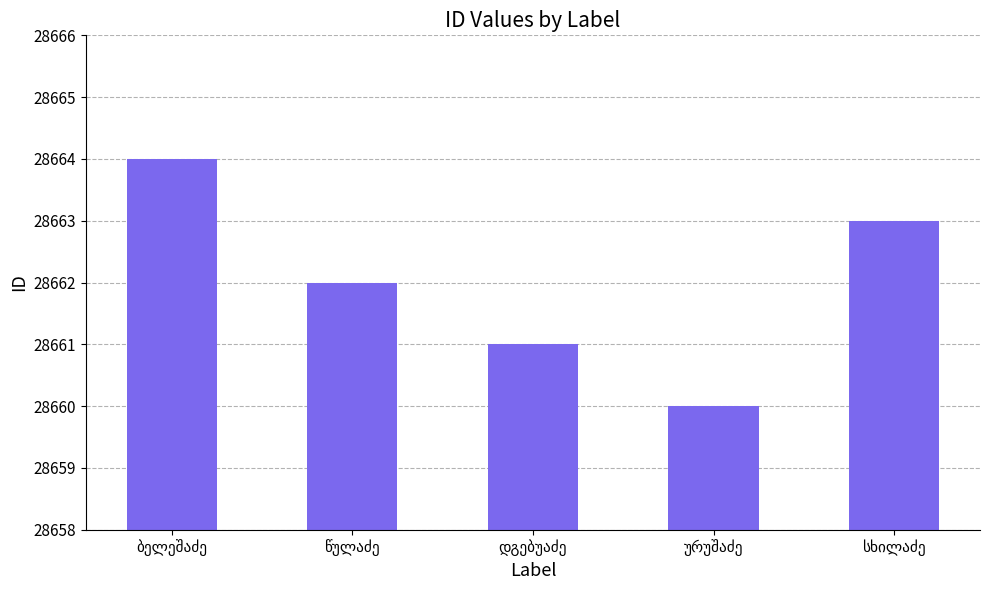

What is the minimum value shown in the chart?

28660